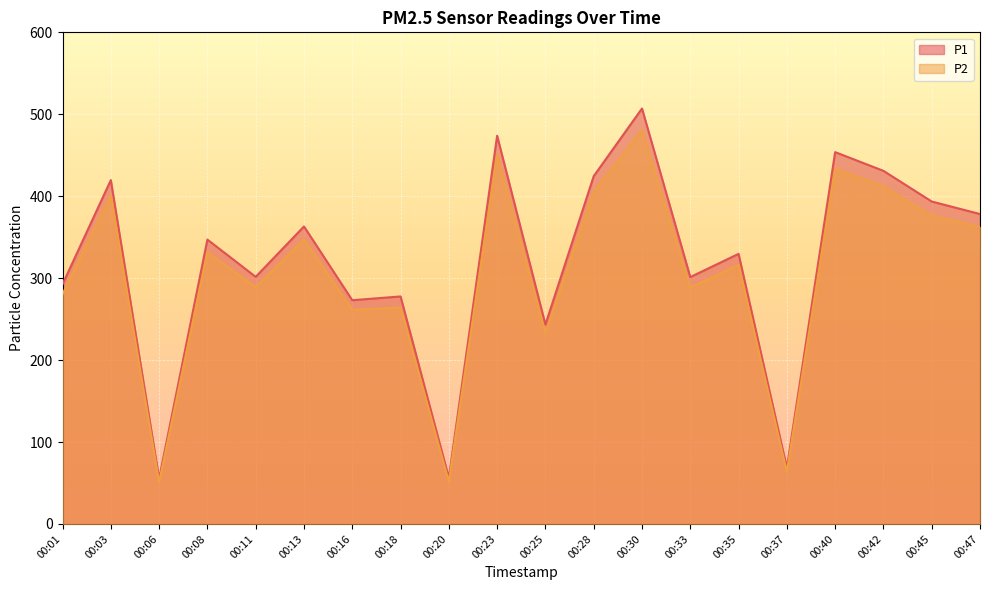

True or false: P2 and P1 intersect in this chart.

False